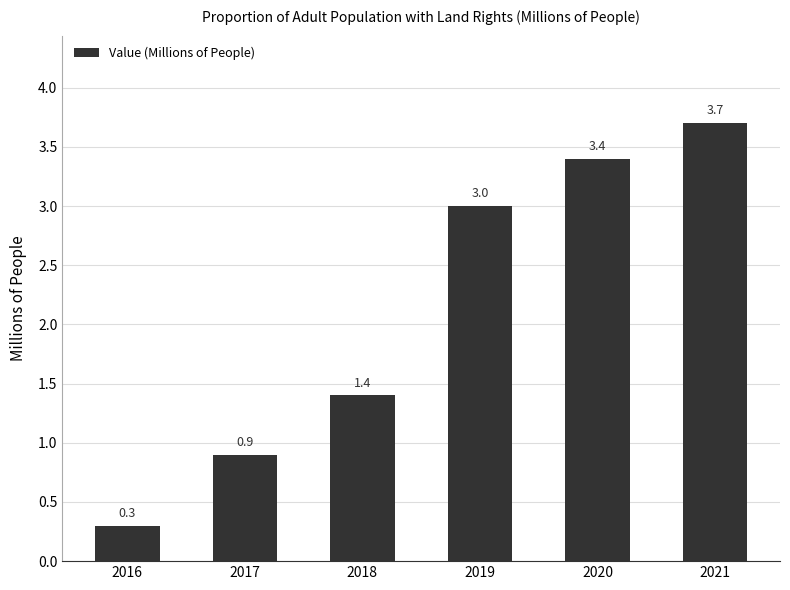

Reading left to right, what are all the values shown in this chart?

2016=0.3	2017=0.9	2018=1.4	2019=3.0	2020=3.4	2021=3.7